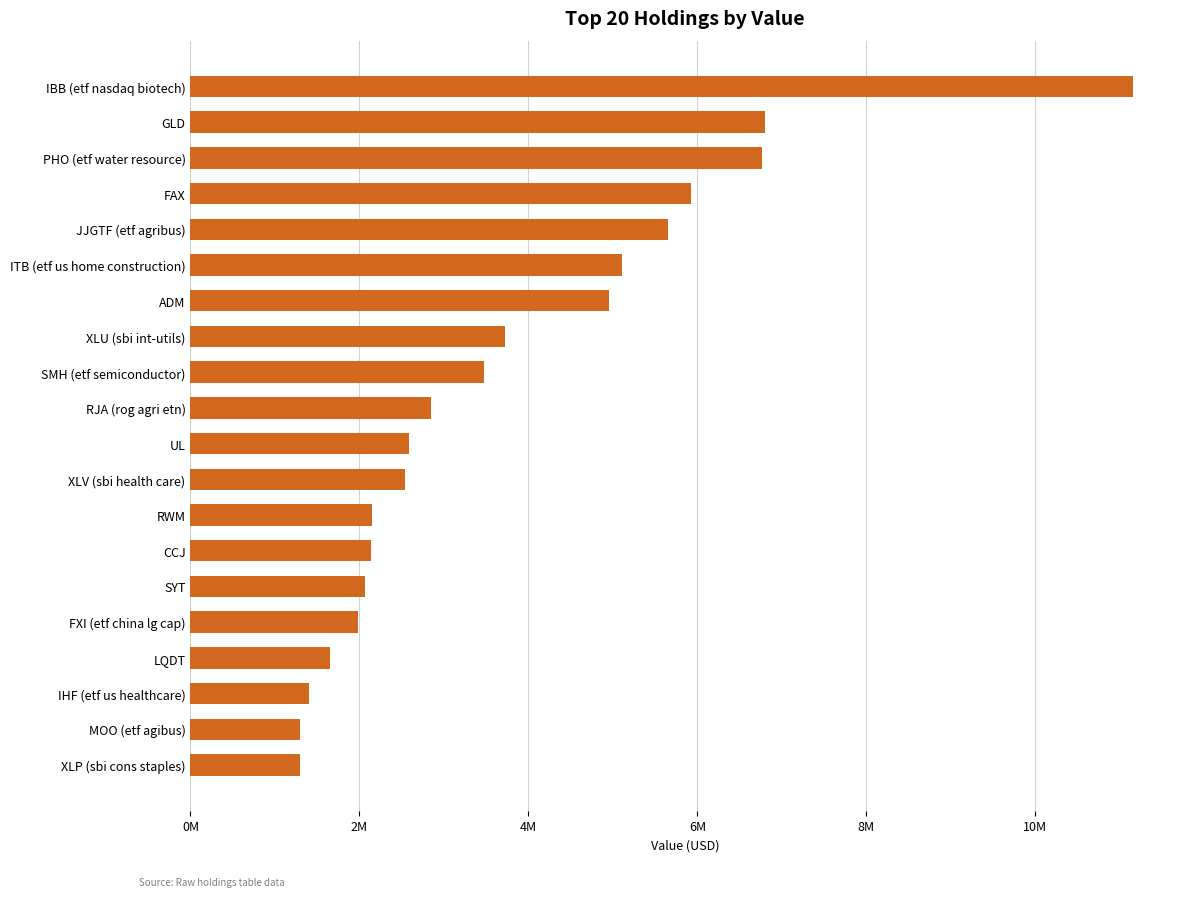

At which label is the value closest to 6223000?

FAX